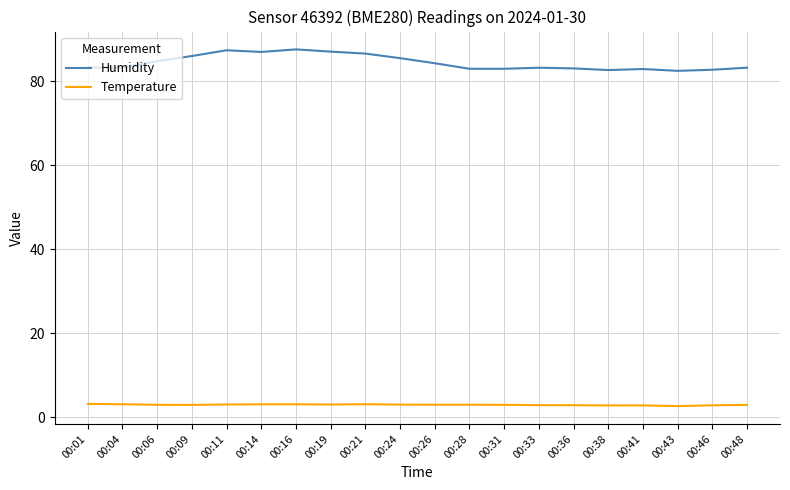

True or false: Temperature and Humidity cross at least once.

False